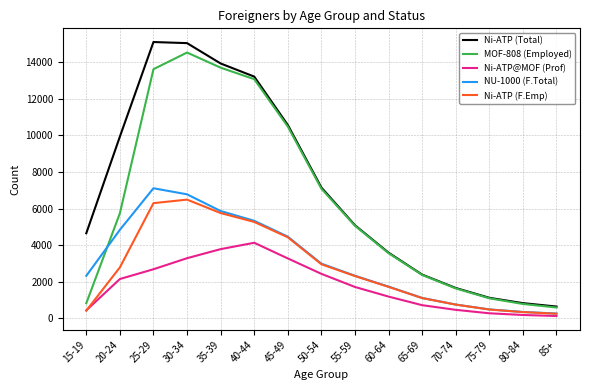

What is the minimum value for Ni-ATP@MOF (Prof)?

126